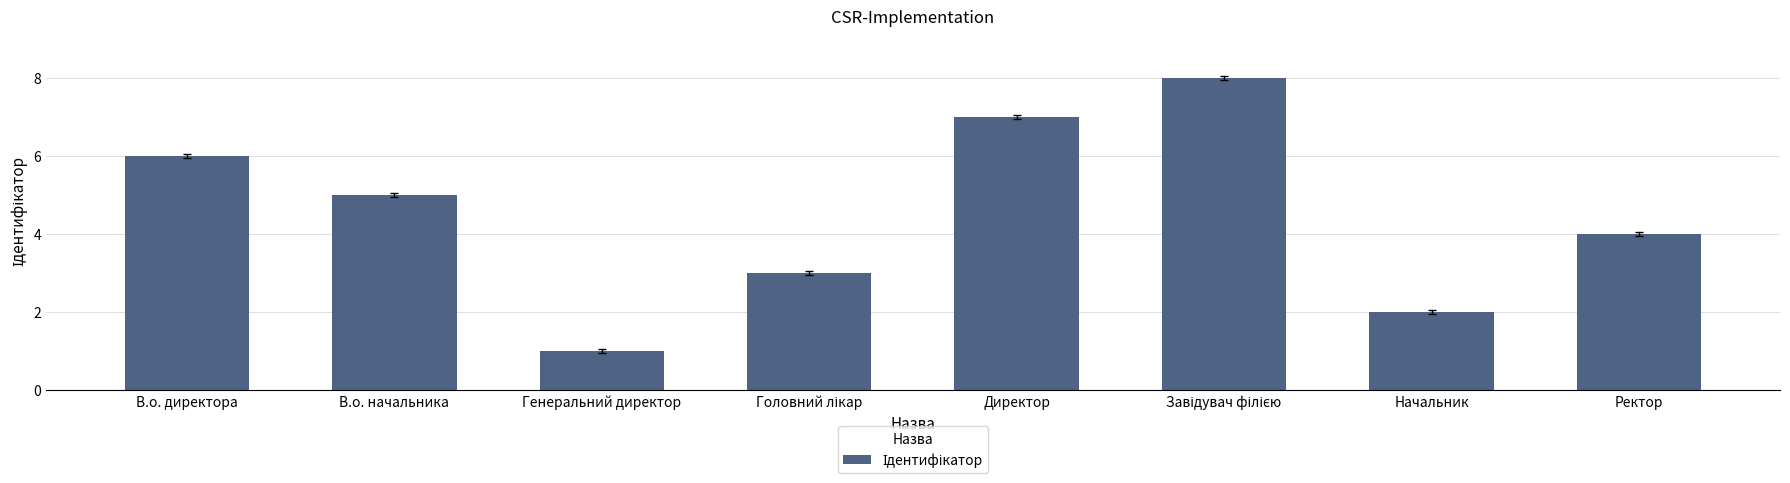

At which category does the chart reach its minimum across all series?

Генеральний директор